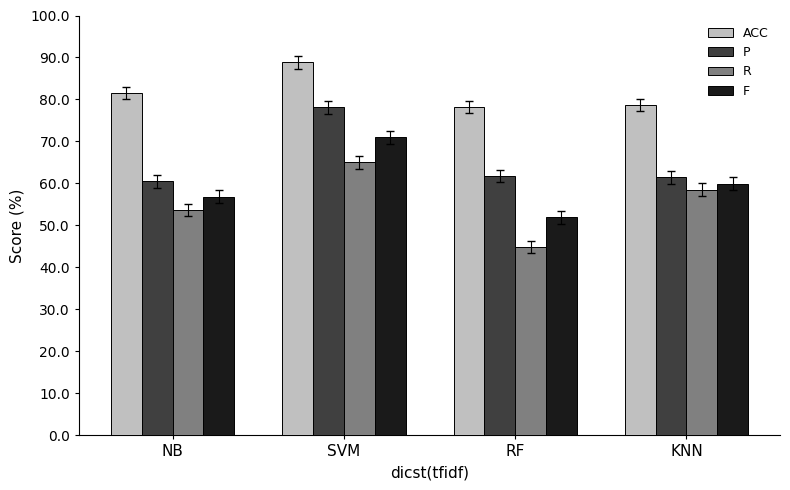

What value does the P series have at SVM?

78.2